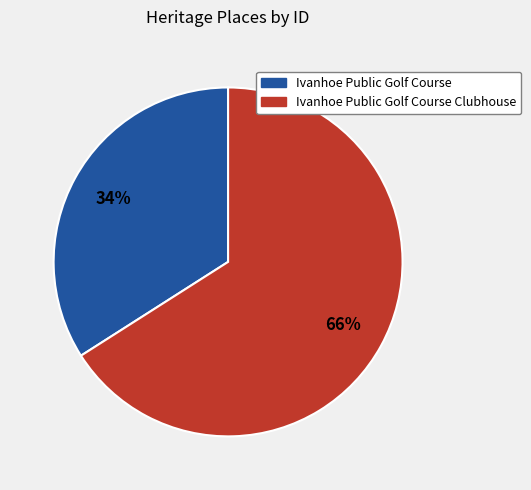

Is there a majority slice in this chart?

Yes